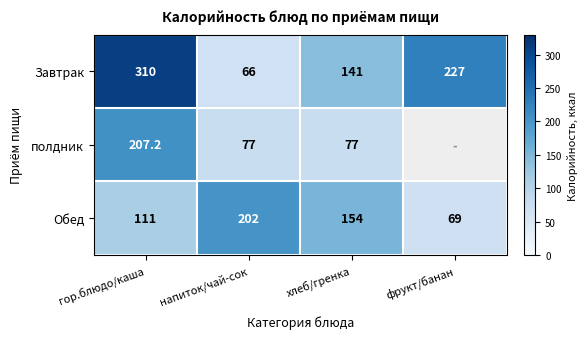

List the labels in order of Завтрак value, smallest first.

напиток/чай-сок, хлеб/гренка, фрукт/банан, гор.блюдо/каша